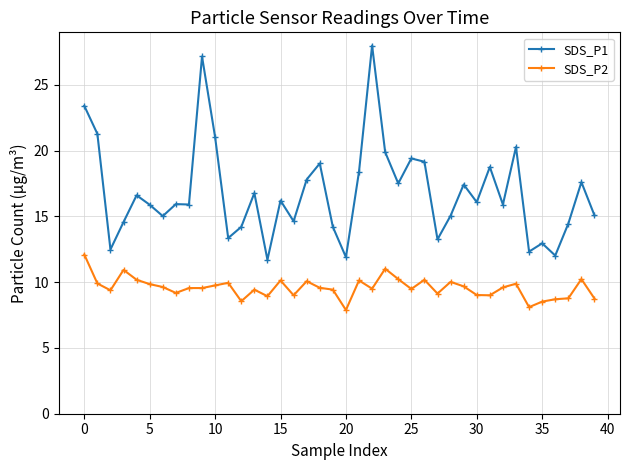

What is the value of the SDS_P1 point at the 8th from the left?

15.9